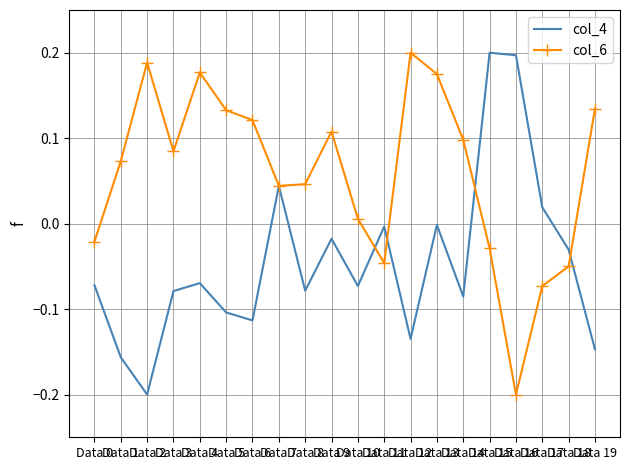

At how many categories does at least one series exceed 0?

17